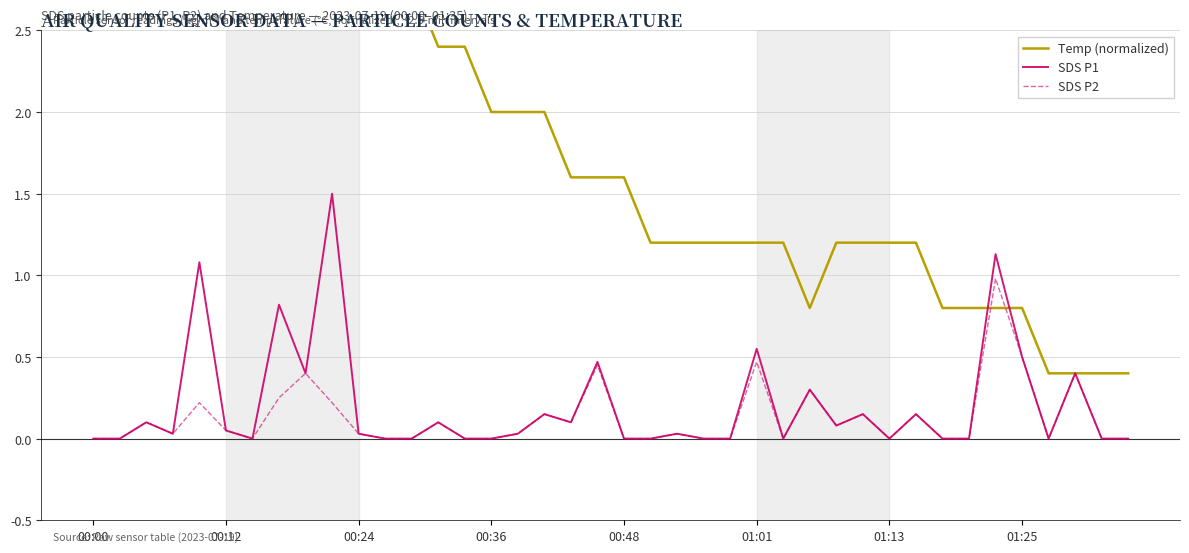

The SDS P2 series shows 0.0 at 01:13. True or false?

True